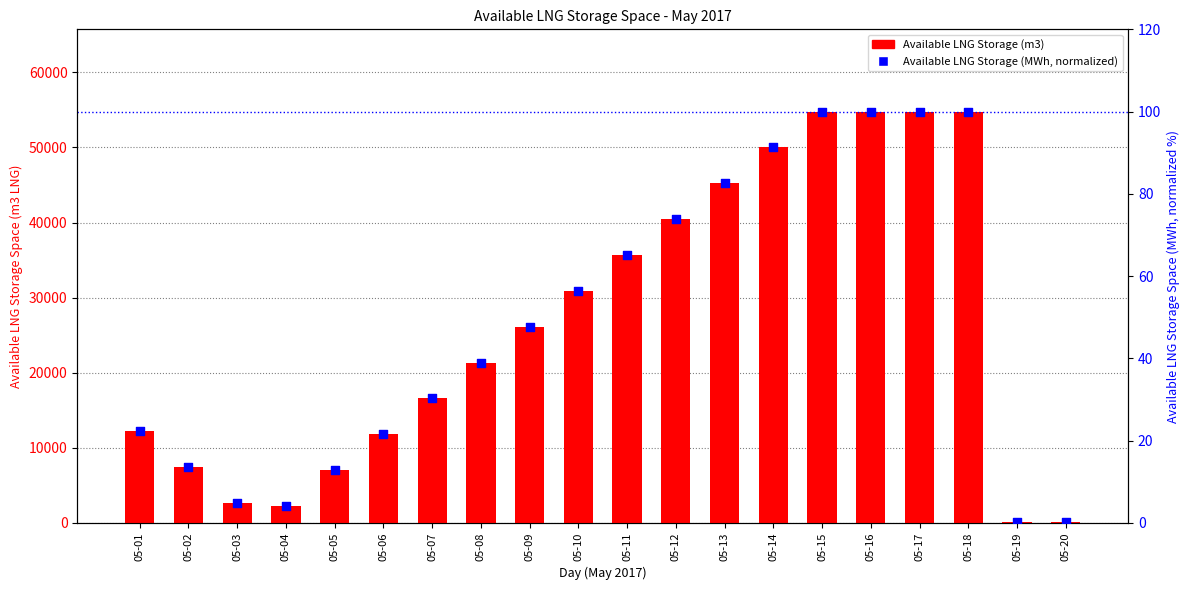

What is the total value across all series at 05-08?

21387.0